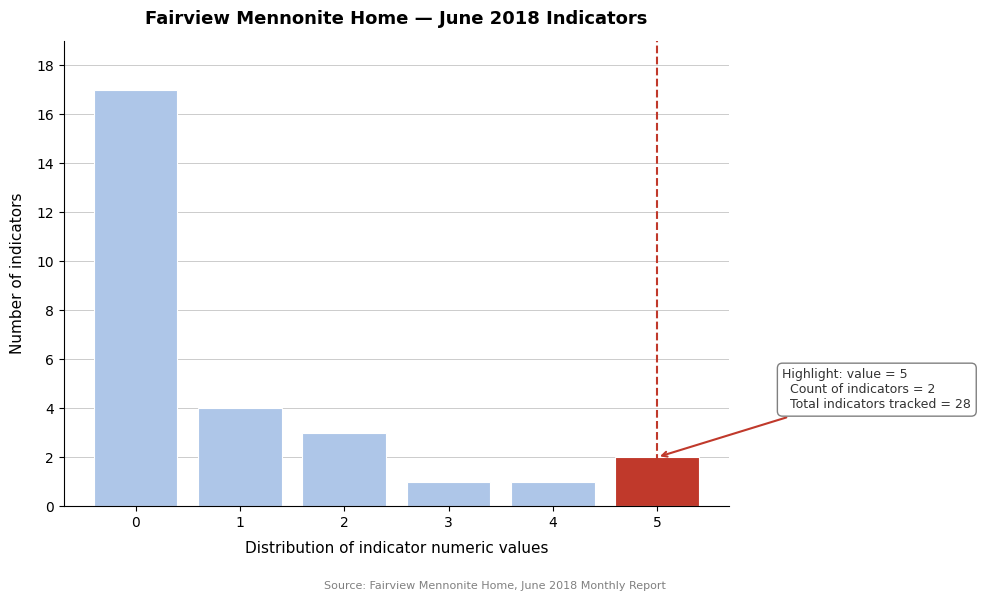

Reading left to right, what are all the values shown in this chart?

0=17	1=4	2=3	3=1	4=1	5=2